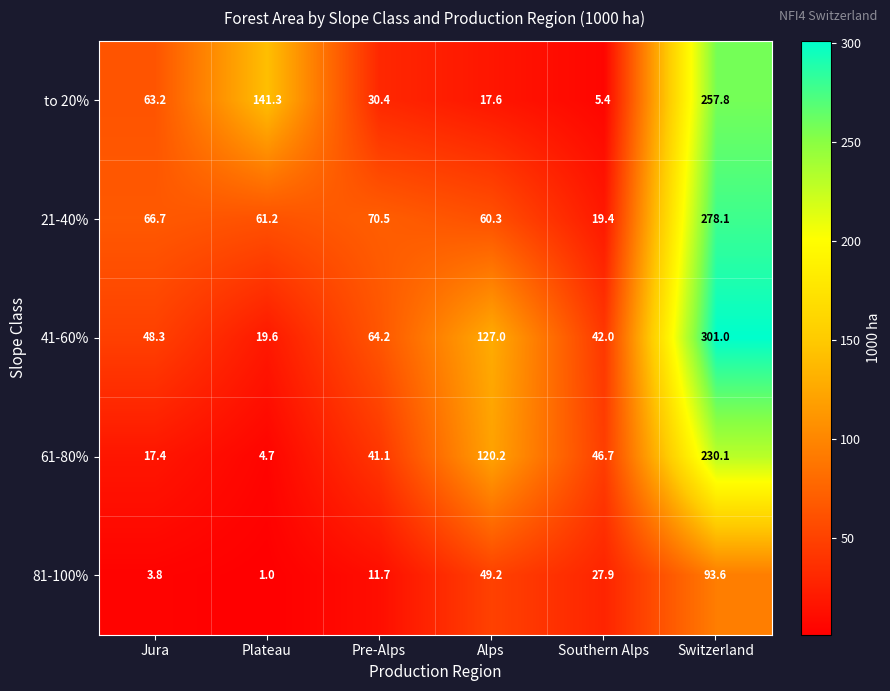

What is the average value of the to 20% series?

86.0